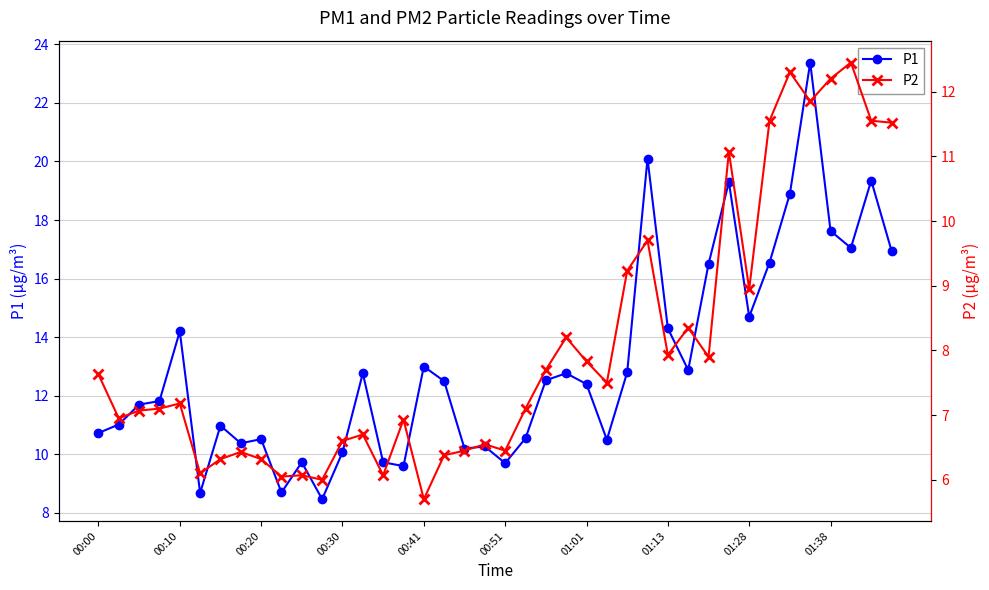

Reading left to right, extract all data points from this chart.

P1: 10.7	11.0	11.7	11.8	14.2	8.7	11.0	10.4	10.5	8.7	9.7	8.5	10.1	12.8	9.7	9.6	13.0	12.5	10.2	10.3	9.7	10.6	12.5	12.8	12.4	10.5	12.8	20.1	14.3	12.9	16.5	19.3	14.7	16.6	18.9	23.4	17.6	17.1	19.4	16.9
P2: 7.6	7.0	7.1	7.1	7.2	6.1	6.3	6.4	6.3	6.0	6.1	6.0	6.6	6.7	6.1	6.9	5.7	6.4	6.5	6.5	6.5	7.1	7.7	8.2	7.8	7.5	9.2	9.7	7.9	8.3	7.9	11.1	8.9	11.6	12.3	11.8	12.2	12.4	11.6	11.5